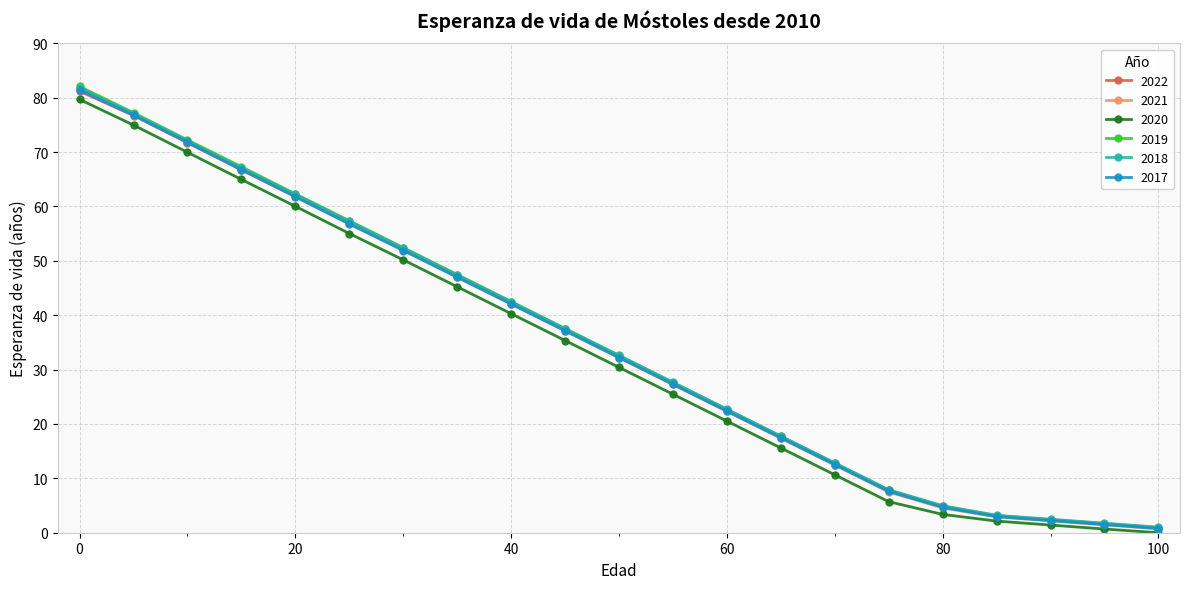

What is the value of the 2019 point at the 4th from the left?

67.3